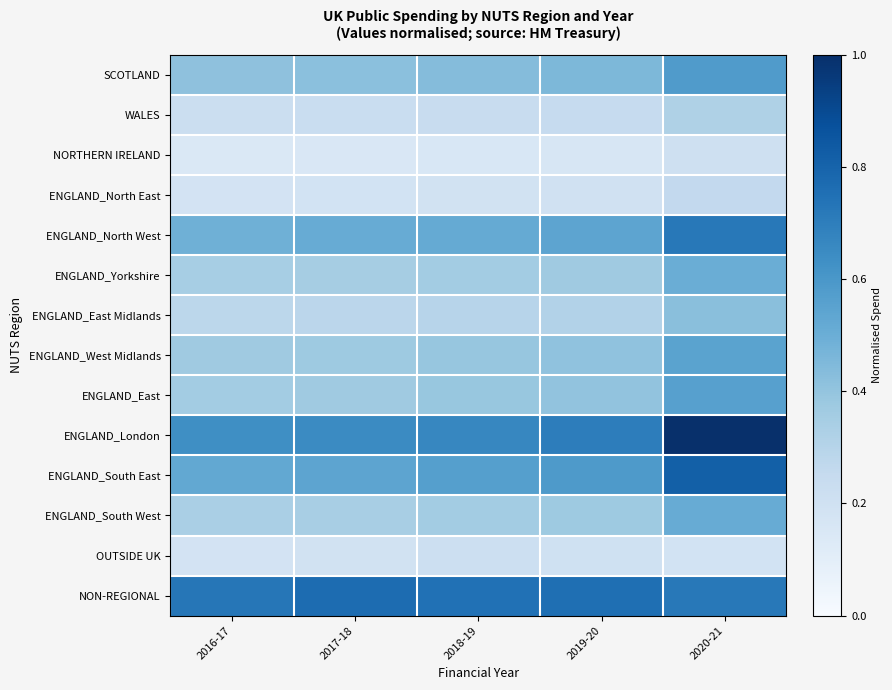

Reading left to right, what are all the values shown in this chart?

SCOTLAND: 2016-17=0.4	2017-18=0.4	2018-19=0.4	2019-20=0.5	2020-21=0.6
WALES: 2016-17=0.2	2017-18=0.2	2018-19=0.2	2019-20=0.2	2020-21=0.3
NORTHERN IRELAND: 2016-17=0.1	2017-18=0.1	2018-19=0.2	2019-20=0.2	2020-21=0.2
ENGLAND_North East: 2016-17=0.2	2017-18=0.2	2018-19=0.2	2019-20=0.2	2020-21=0.3
ENGLAND_North West: 2016-17=0.5	2017-18=0.5	2018-19=0.5	2019-20=0.5	2020-21=0.7
ENGLAND_Yorkshire: 2016-17=0.3	2017-18=0.3	2018-19=0.4	2019-20=0.4	2020-21=0.5
ENGLAND_East Midlands: 2016-17=0.3	2017-18=0.3	2018-19=0.3	2019-20=0.3	2020-21=0.4
ENGLAND_West Midlands: 2016-17=0.4	2017-18=0.4	2018-19=0.4	2019-20=0.4	2020-21=0.5
ENGLAND_East: 2016-17=0.4	2017-18=0.4	2018-19=0.4	2019-20=0.4	2020-21=0.6
ENGLAND_London: 2016-17=0.6	2017-18=0.7	2018-19=0.7	2019-20=0.7	2020-21=1.0
ENGLAND_South East: 2016-17=0.5	2017-18=0.5	2018-19=0.6	2019-20=0.6	2020-21=0.8
ENGLAND_South West: 2016-17=0.3	2017-18=0.3	2018-19=0.4	2019-20=0.4	2020-21=0.5
OUTSIDE UK: 2016-17=0.2	2017-18=0.2	2018-19=0.2	2019-20=0.2	2020-21=0.2
NON-REGIONAL: 2016-17=0.7	2017-18=0.8	2018-19=0.7	2019-20=0.8	2020-21=0.7